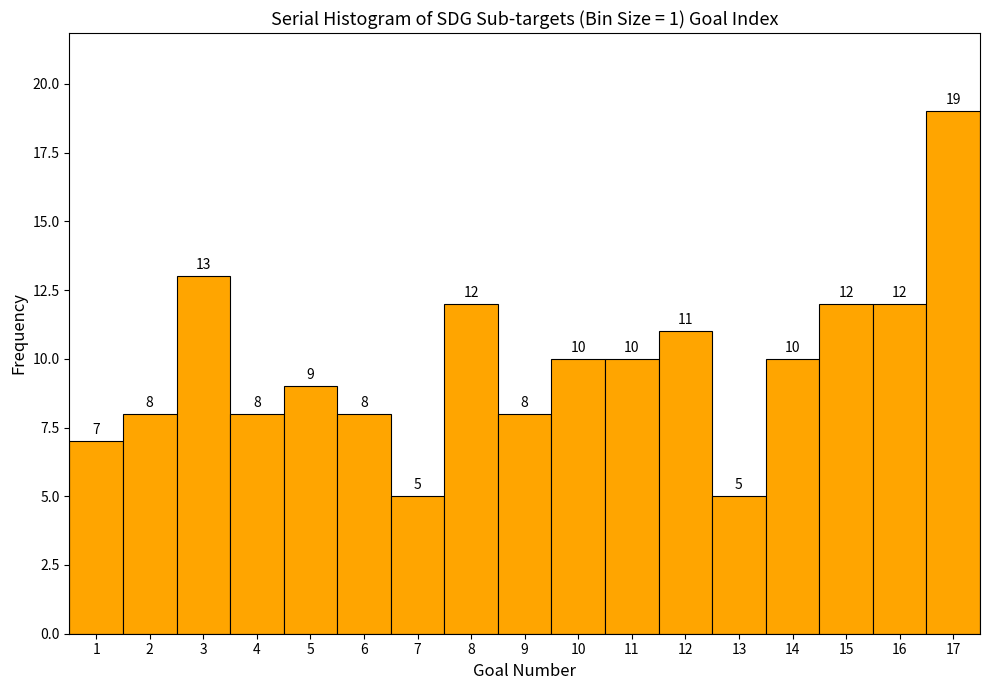

Which range on the x-axis has the tallest bar?

16.5 to 17.5